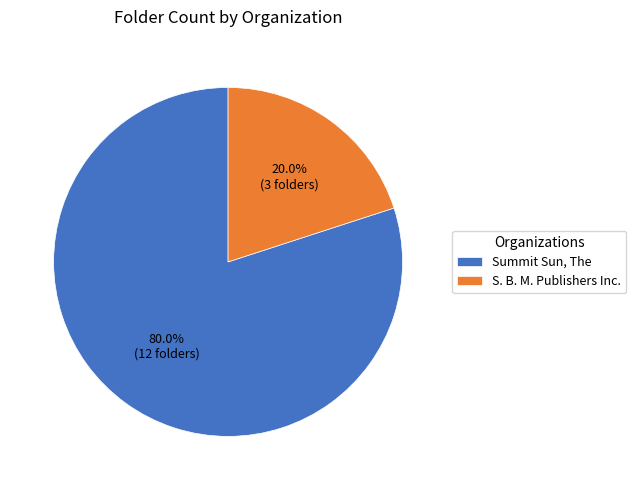

What percentage is the Summit Sun, The slice, to the nearest percent?

80%